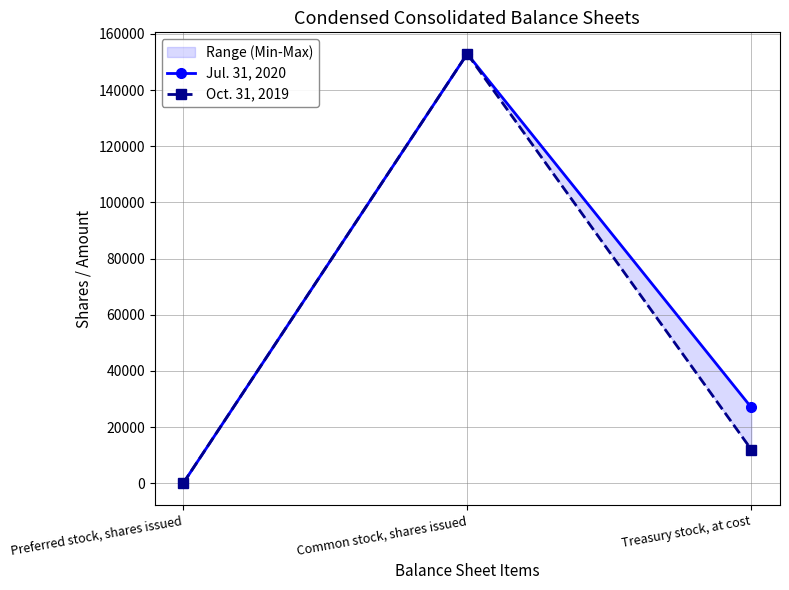

Which has a higher value, Treasury stock, at cost or Common stock, shares issued?

Common stock, shares issued